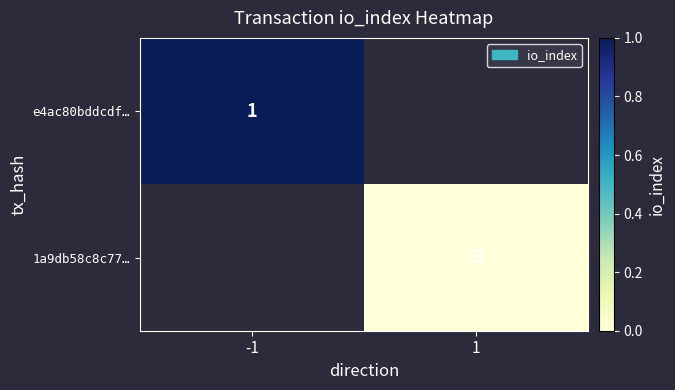

The e4ac80bddcdf… series shows 1 at -1. True or false?

True